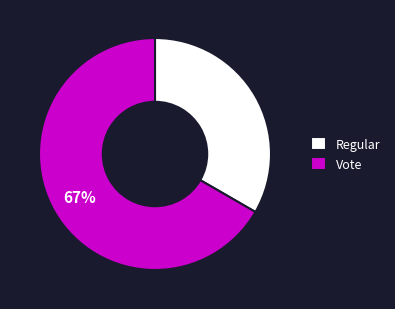

Which category has the biggest portion of the pie?

Vote